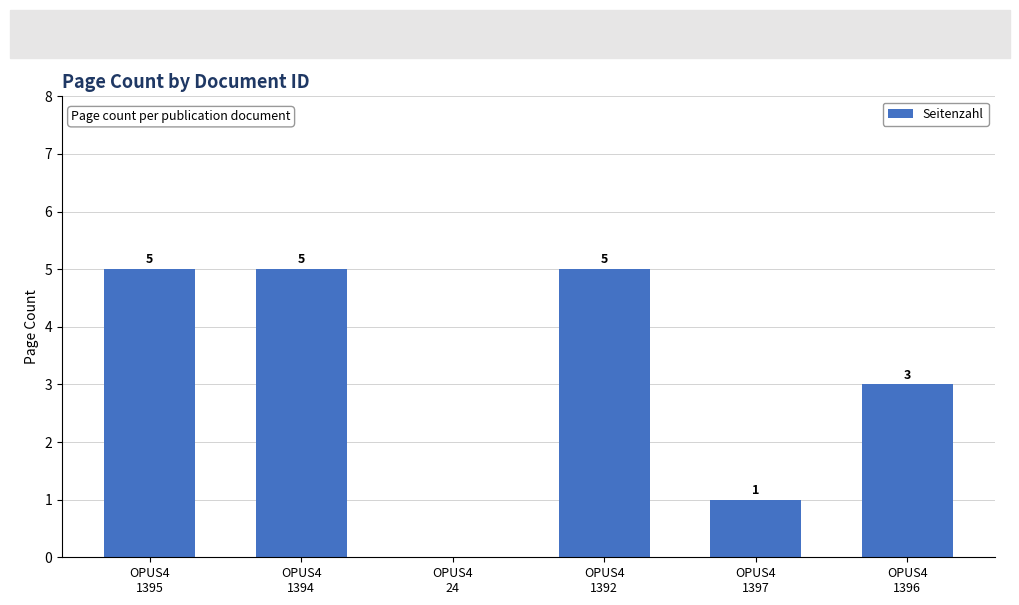

What value does the data have at OPUS4
1392?

5